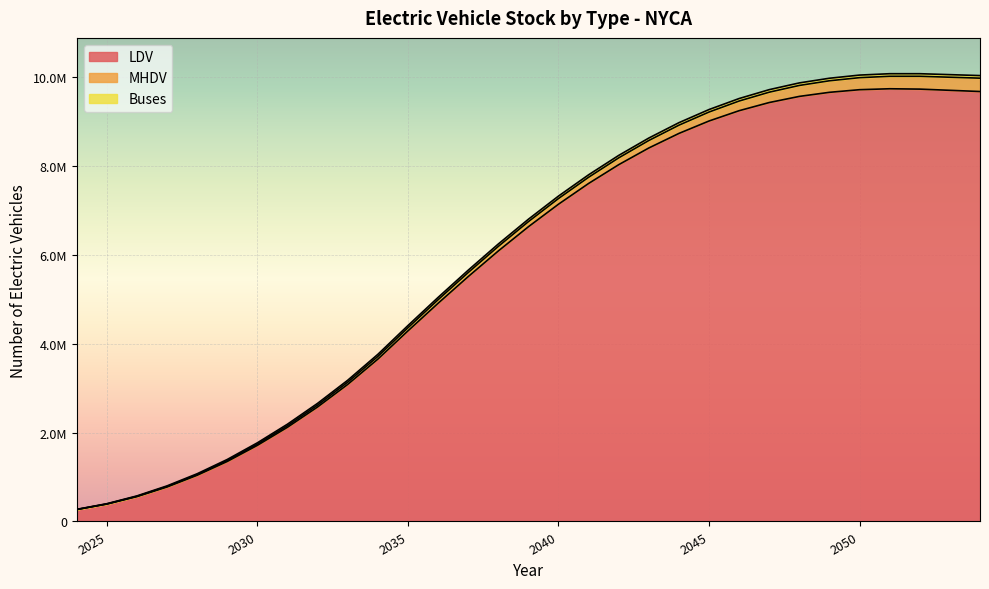

Does the chart display data point markers on the line(s)?

No